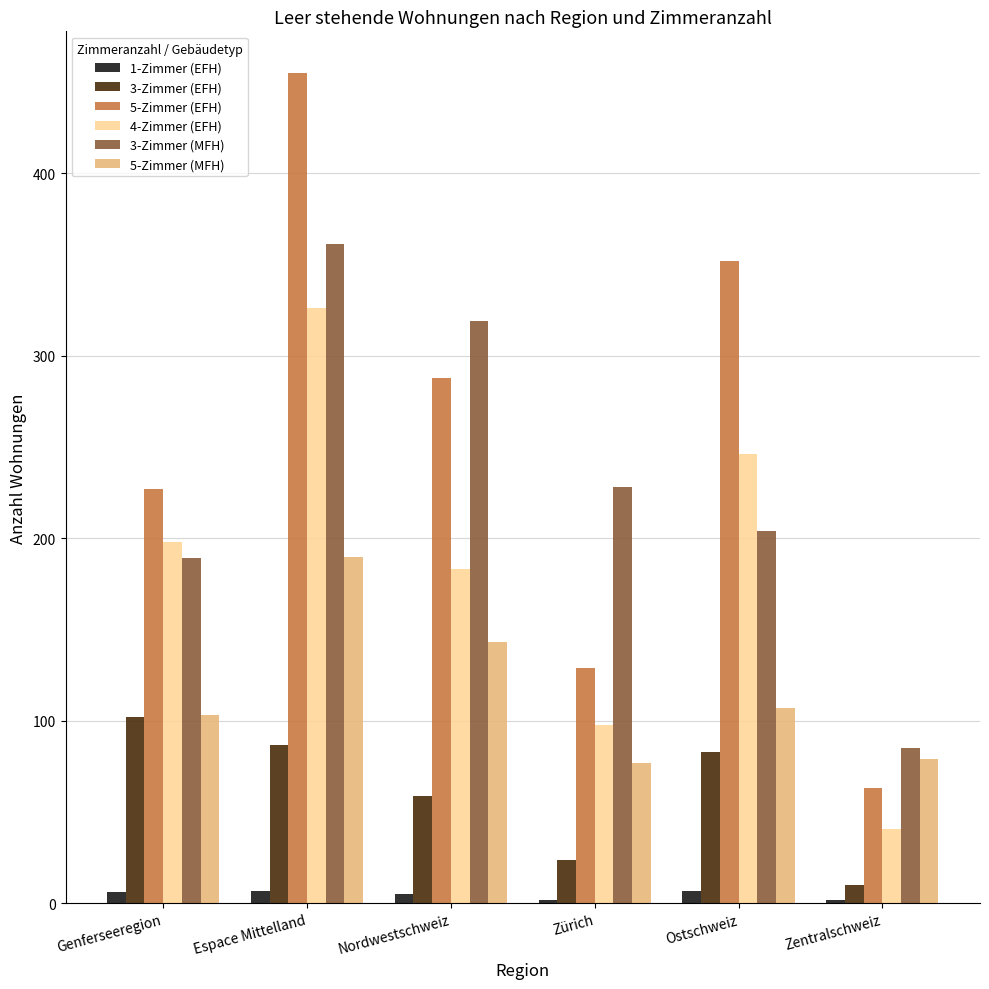

The 3-Zimmer (EFH) series shows 59 at Nordwestschweiz. True or false?

True